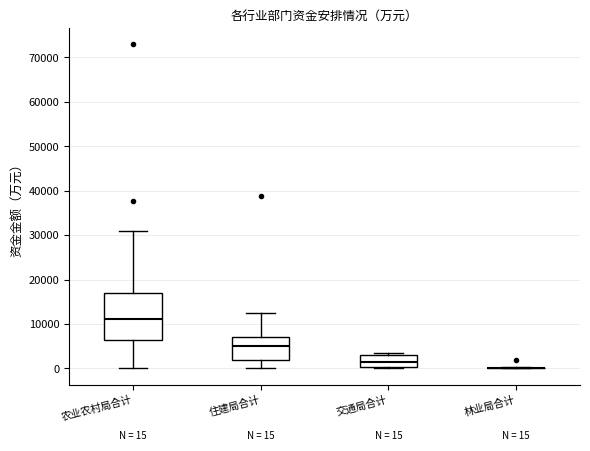

Which box is the tallest, from its lower edge to its upper edge?

农业农村局合计